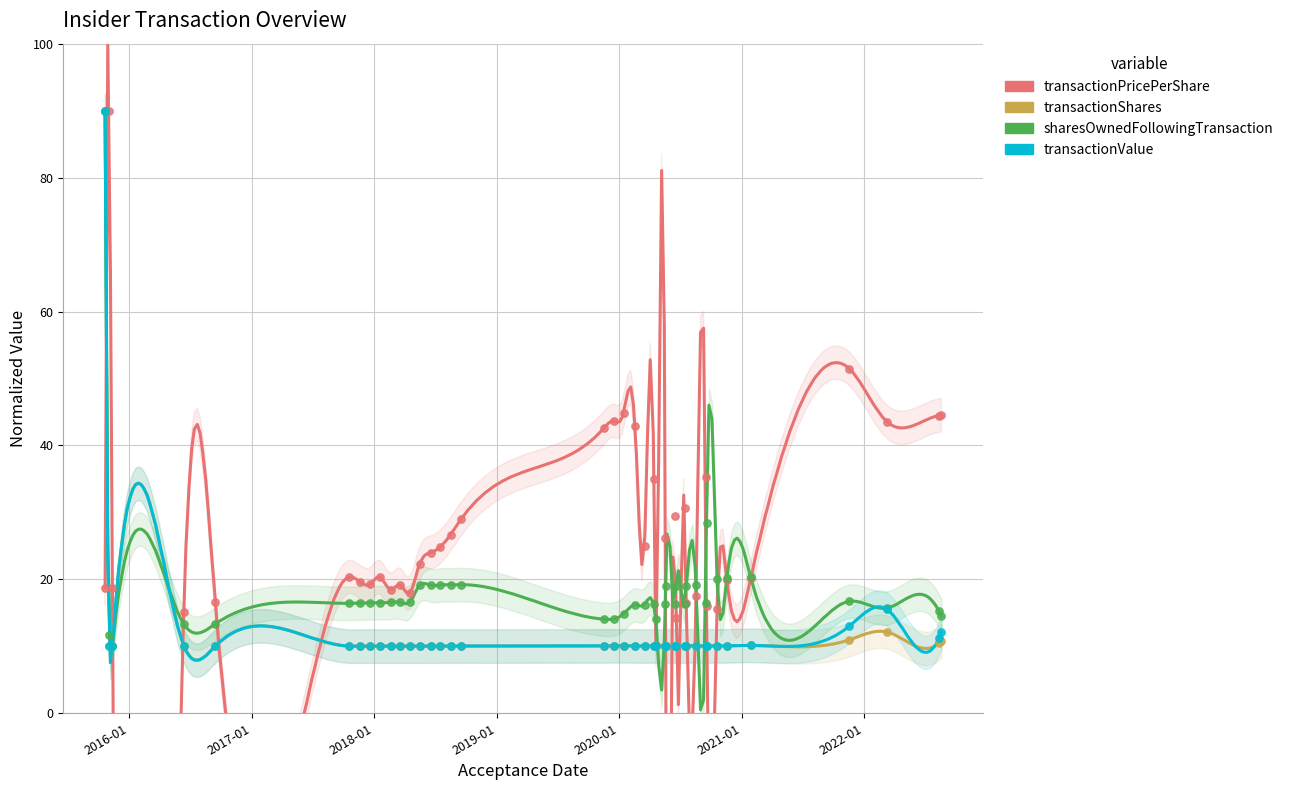

In the sharesOwnedFollowingTransaction series, what Y value is closest to 50?

28.4